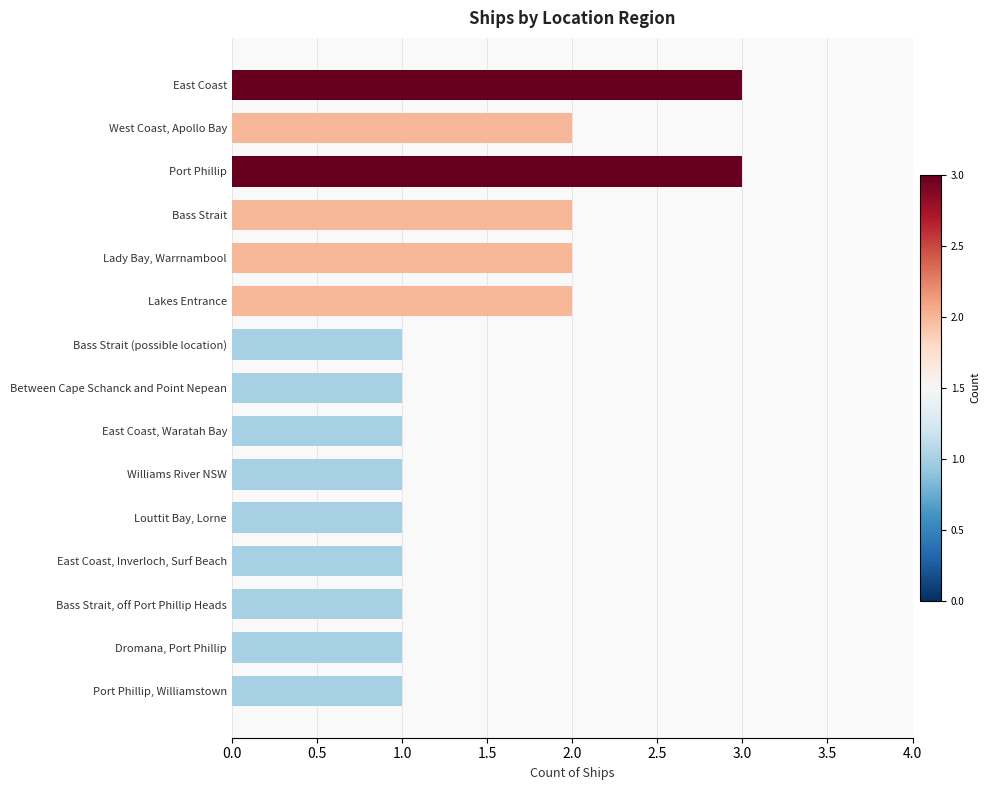

Reading bottom to top, list all the values displayed in this chart.

1	1	1	1	1	1	1	1	1	2	2	2	3	2	3